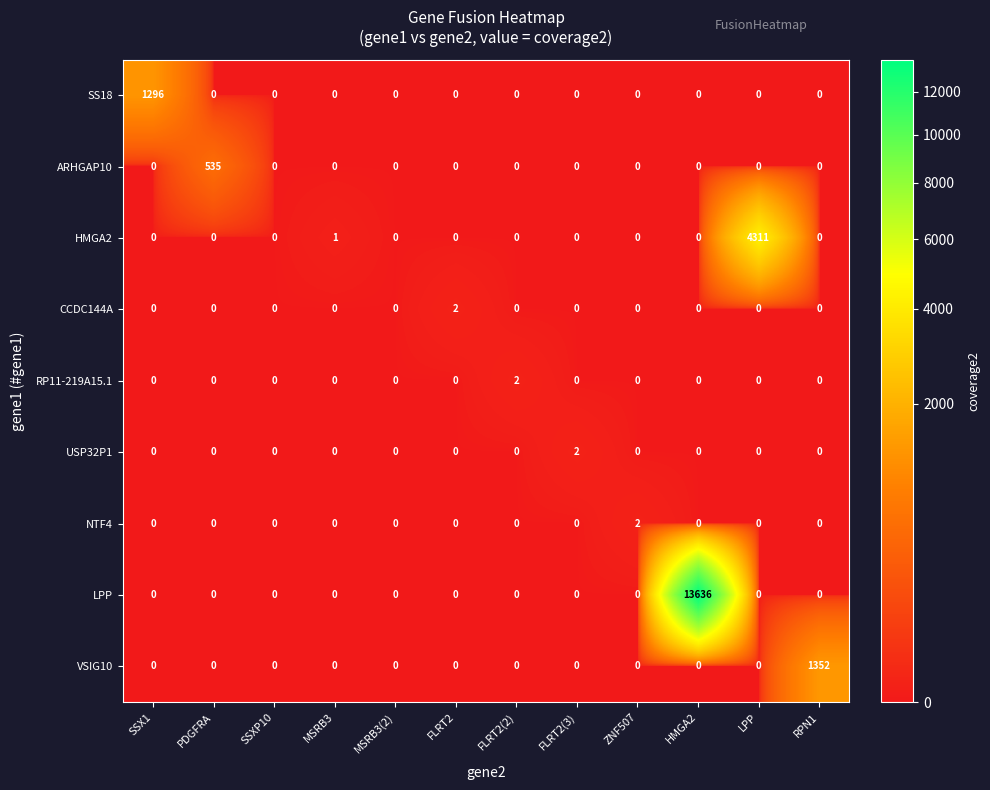

What is the difference between the maximum and minimum values in the VSIG10 series?

1352